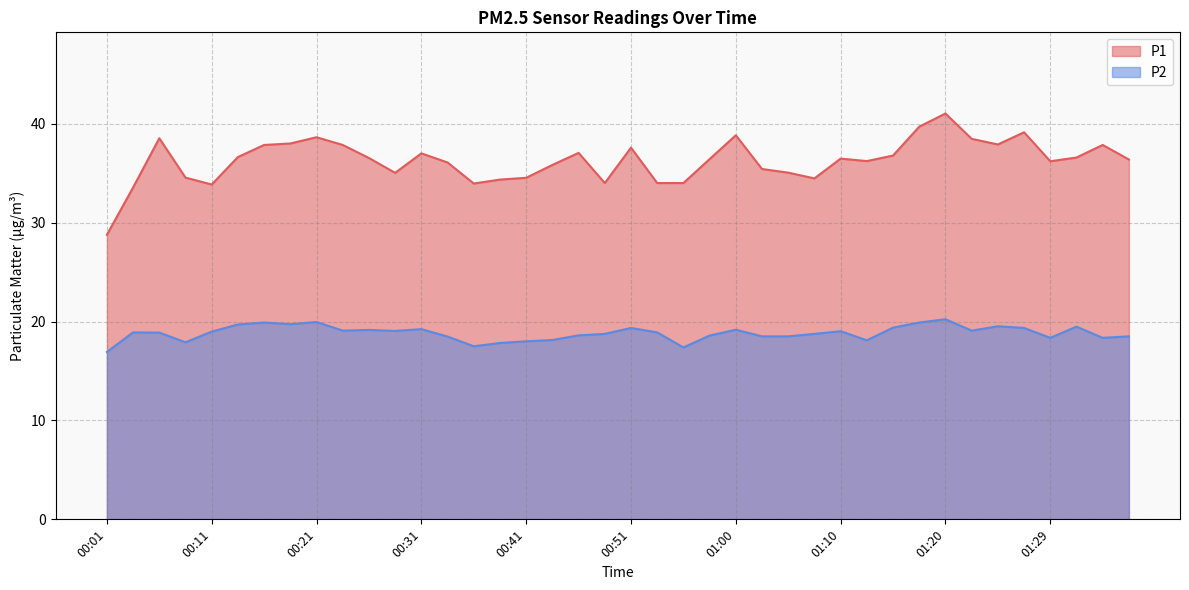

What is the difference between the maximum and minimum values in the P1 series?

12.3